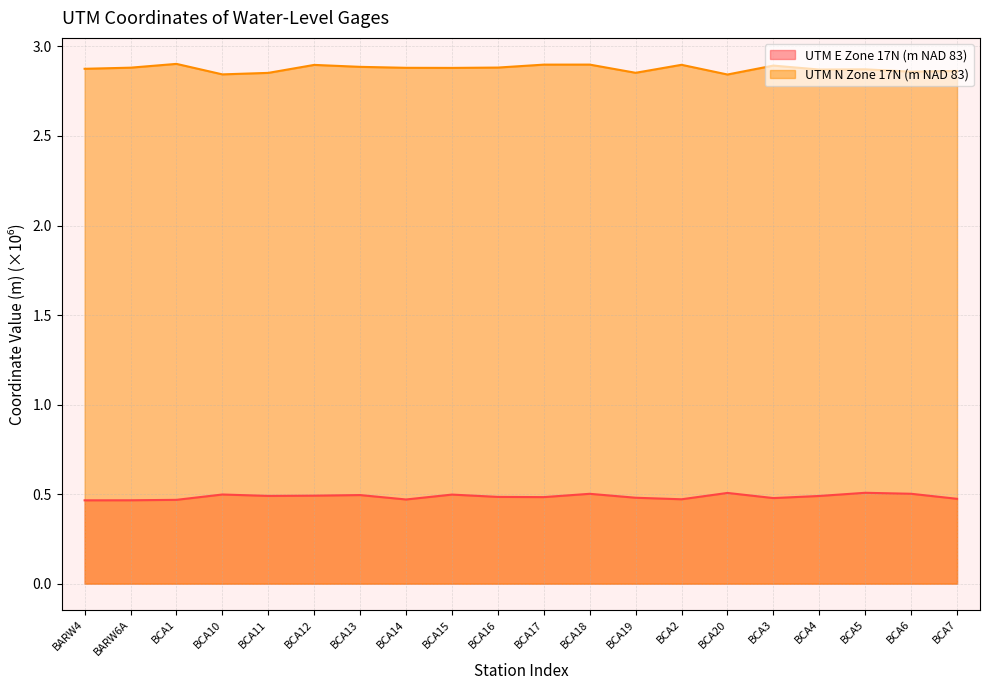

True or false: UTM E Zone 17N (m NAD 83) and UTM N Zone 17N (m NAD 83) cross at least once.

False